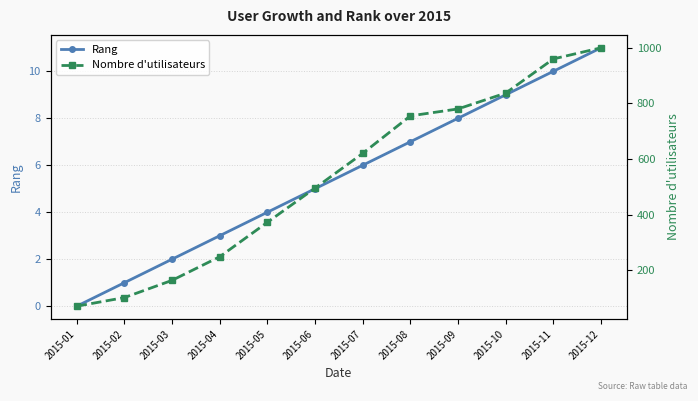

Rank the series by their maximum value, from lowest to highest.

Rang, Nombre d'utilisateurs